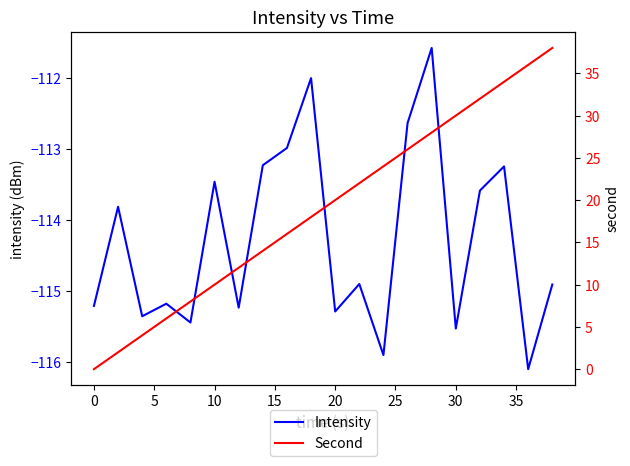

List the series in order of their peak value, highest first.

Second, Intensity